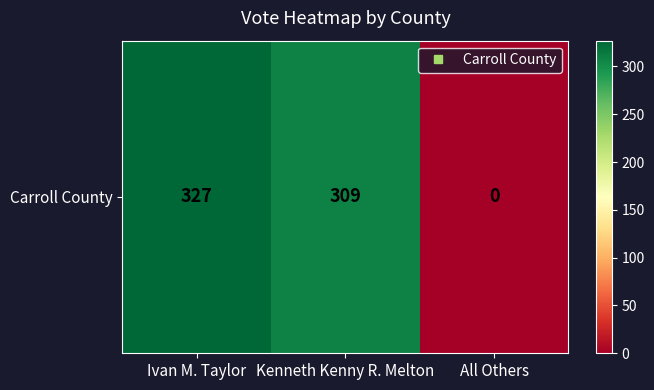

Rank the categories by value from highest to lowest.

Ivan M. Taylor, Kenneth Kenny R. Melton, All Others